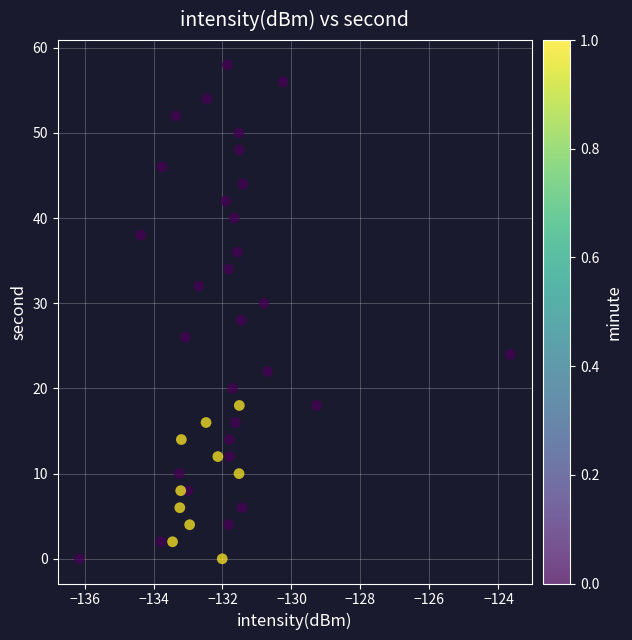

What is the range of Y values (max minus min)?

58